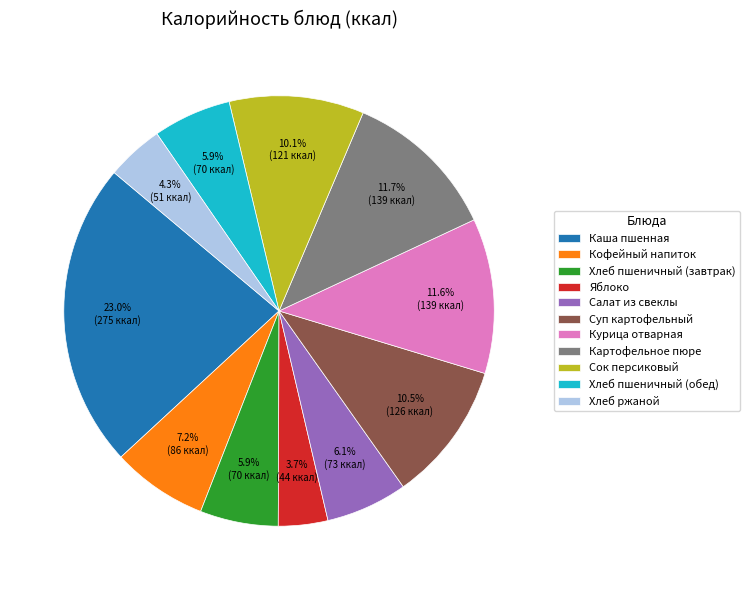

Combined, what portion of the pie is Кофейный напиток and Суп картофельный?

17.7%